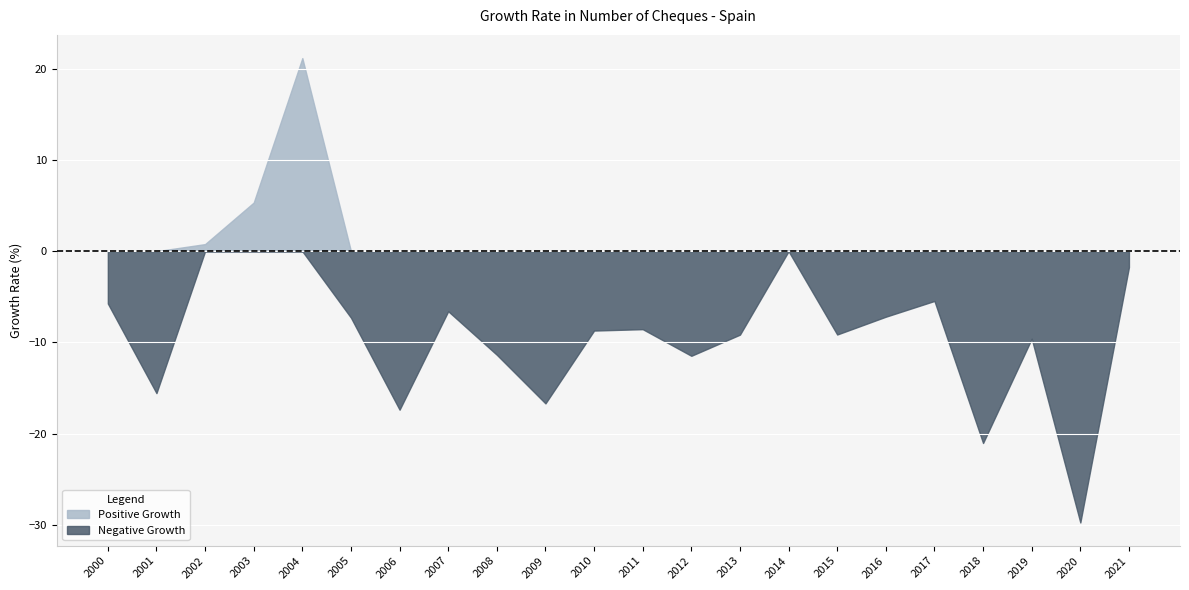

What is the value of the 7th point from the left?

-17.4